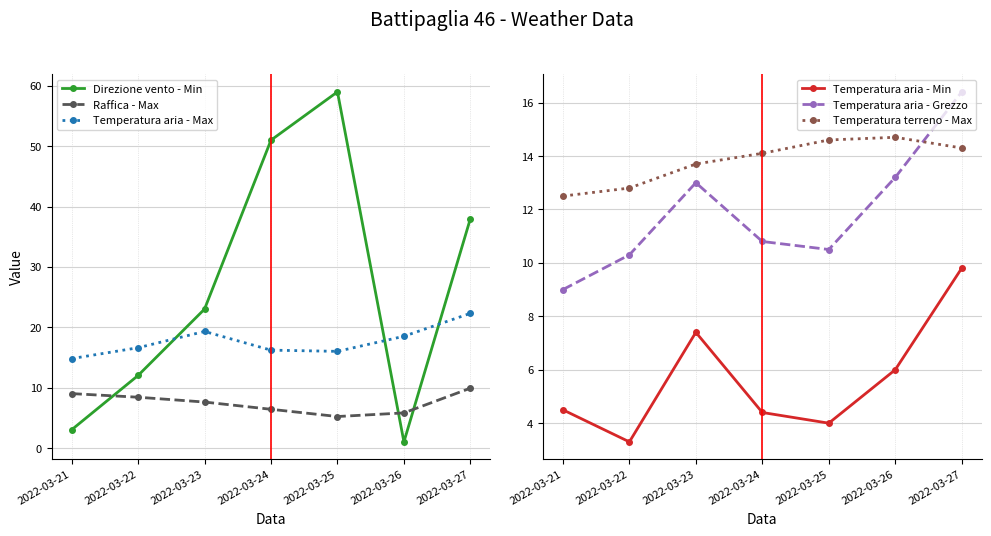

Which series has the largest range (max minus min)?

Direzione vento - Min